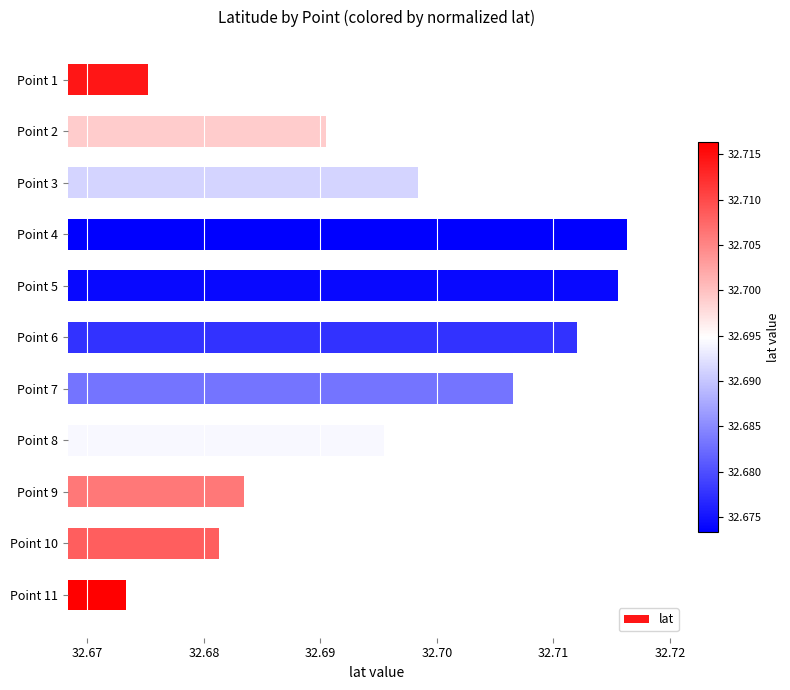

What is the sum of all values?

359.6